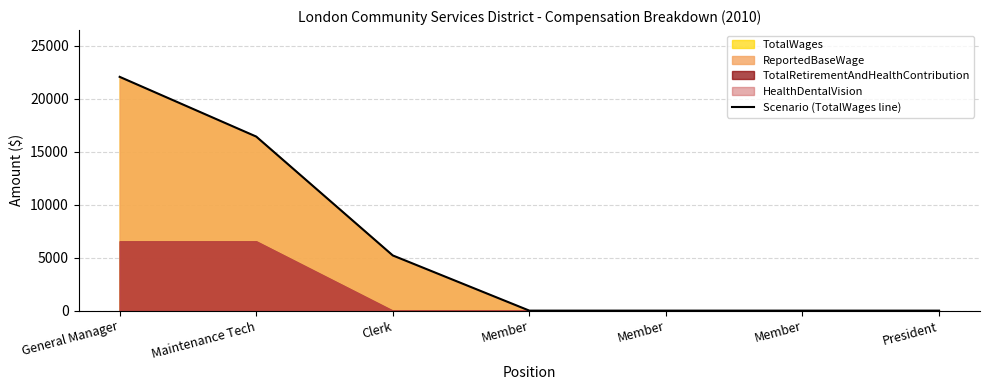

True or false: the data shows -7803 at Member.

False